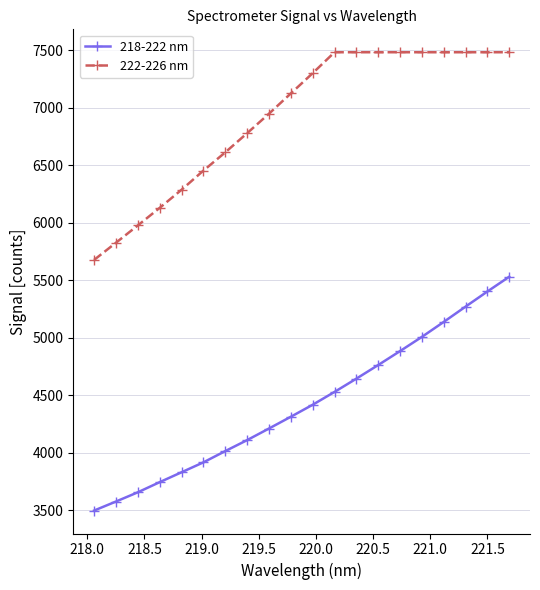

At how many categories does at least one series exceed 4739?

20